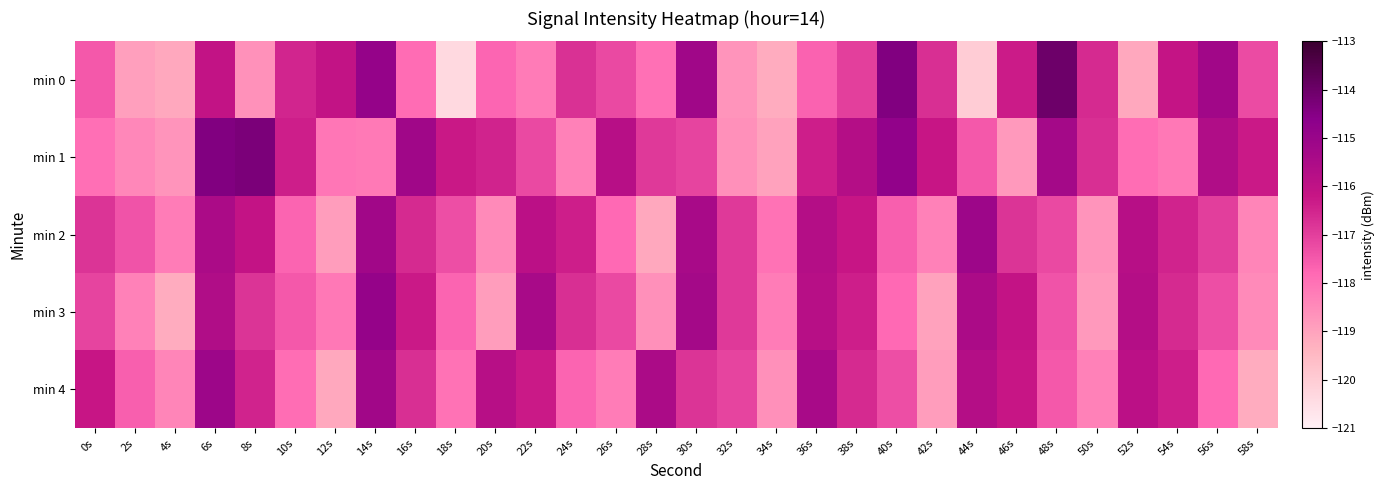

Which series has the largest total across all categories?

min 1